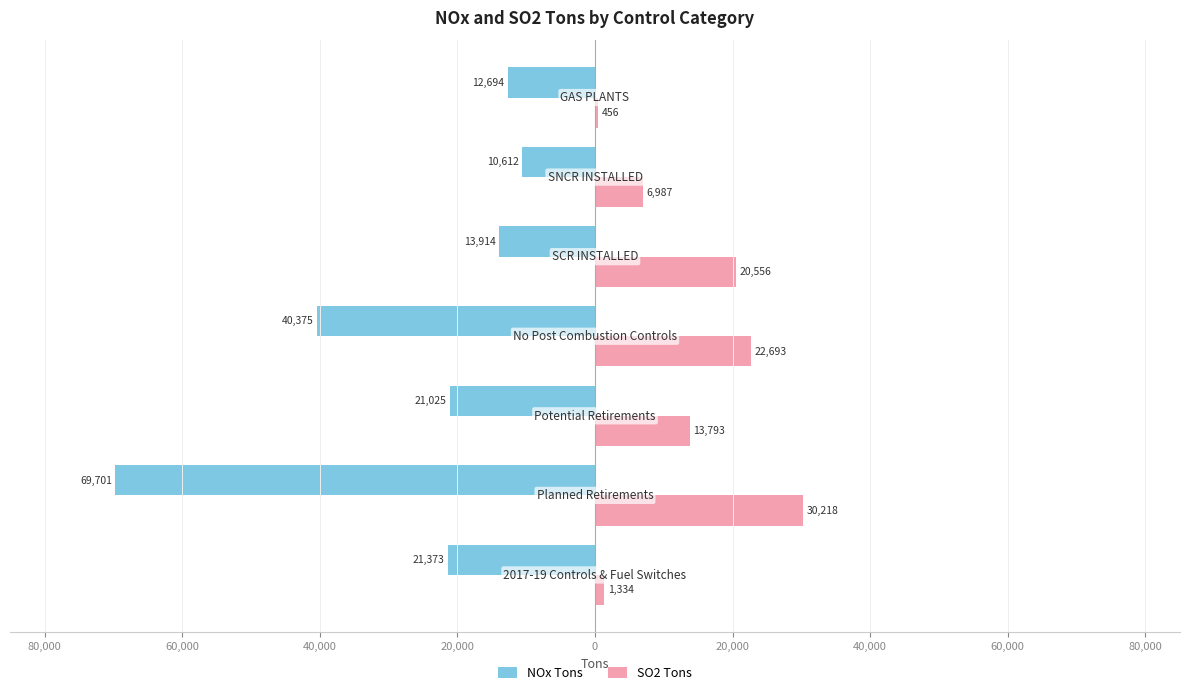

What are all the series names shown in the legend?

NOx Tons, SO2 Tons